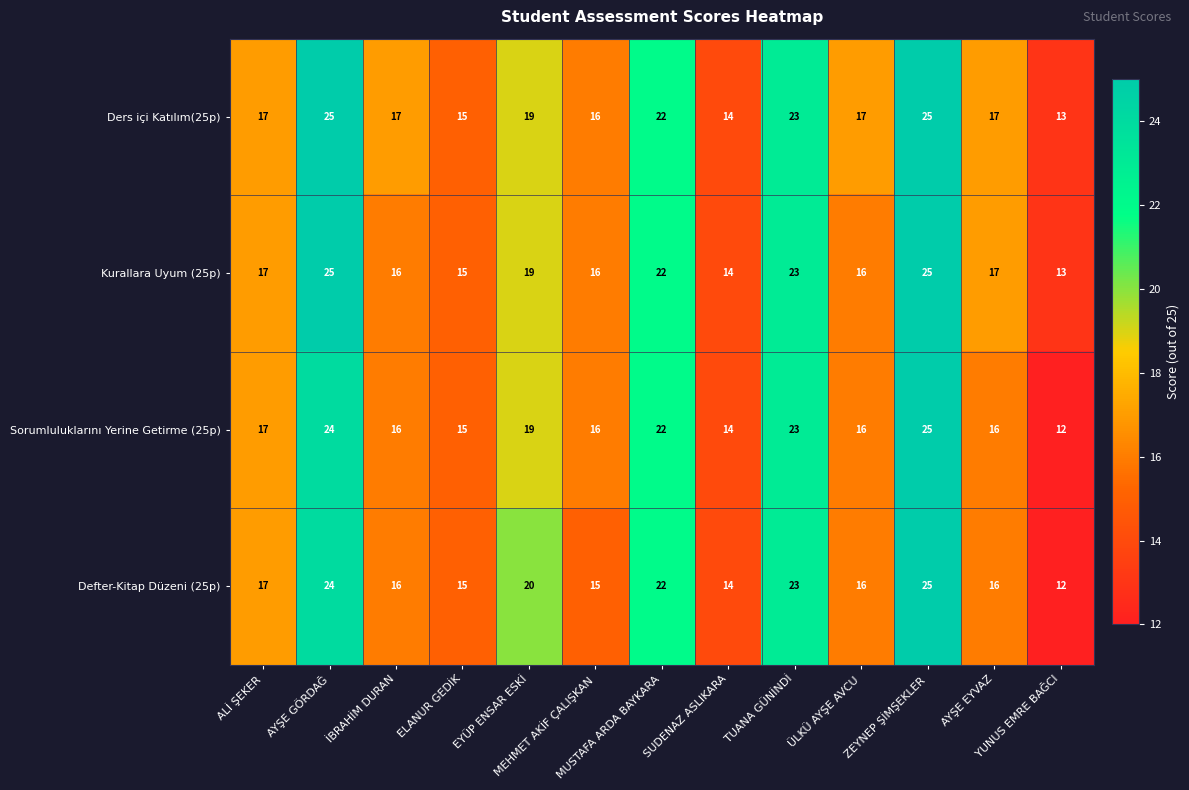

What is the sum of all Defter-Kitap Düzeni (25p) values?

235